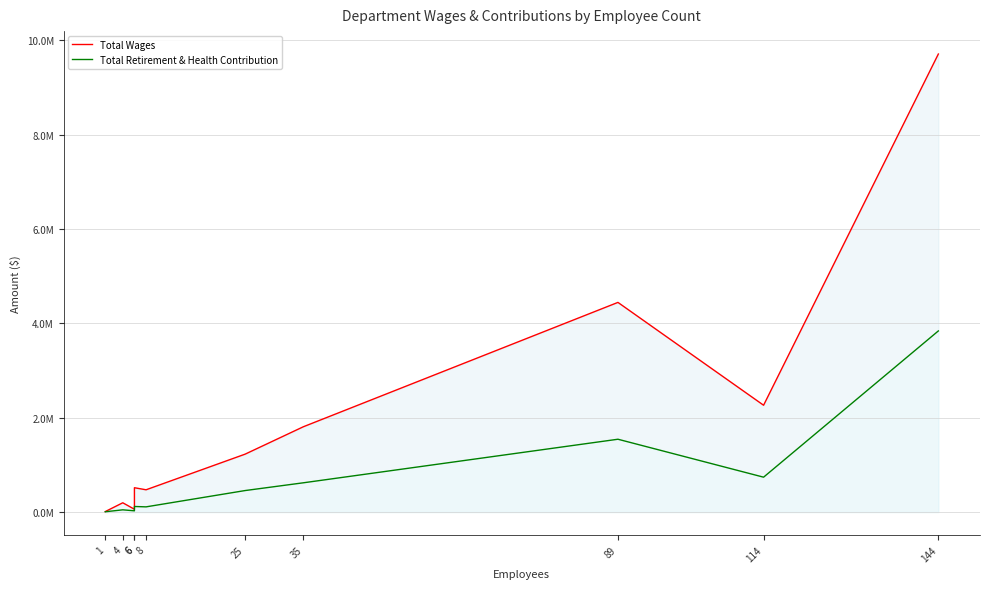

What are all the series names shown in the legend?

Total Wages, Total Retirement & Health Contribution